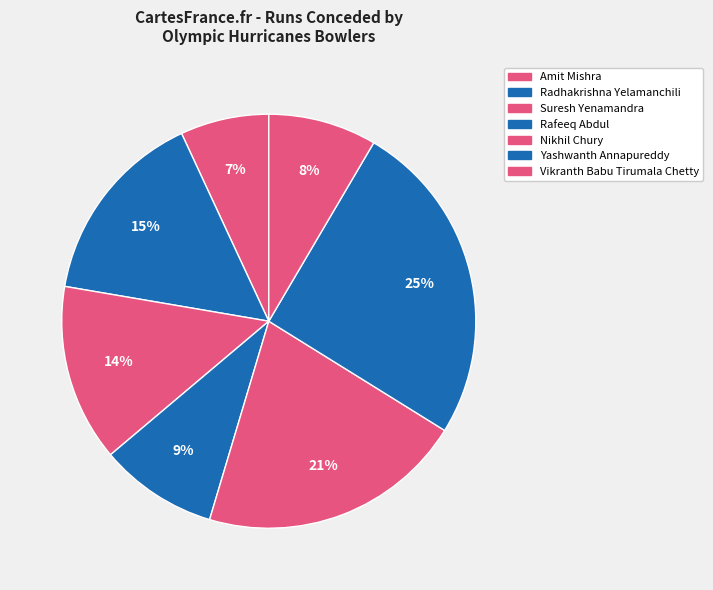

How many slices are in this pie chart?

7